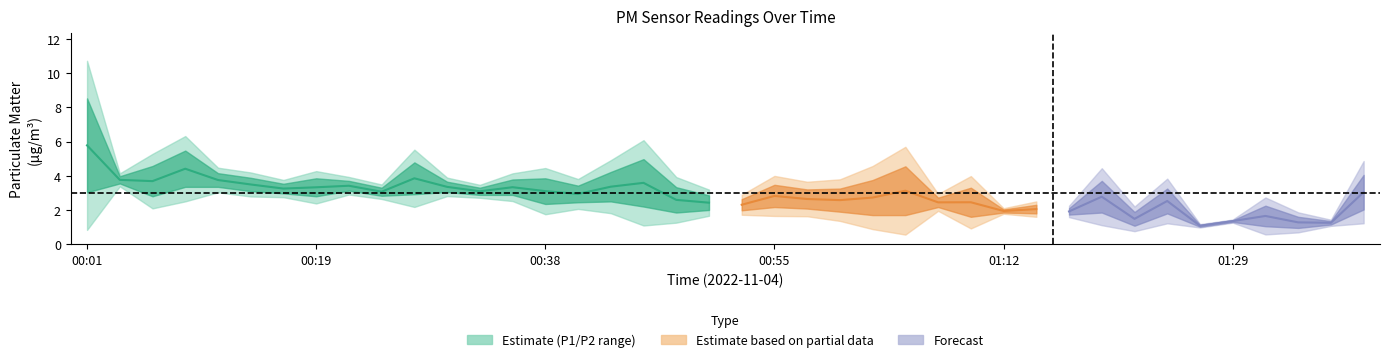

What is the difference between the highest and lowest values at 00:38?

1.5